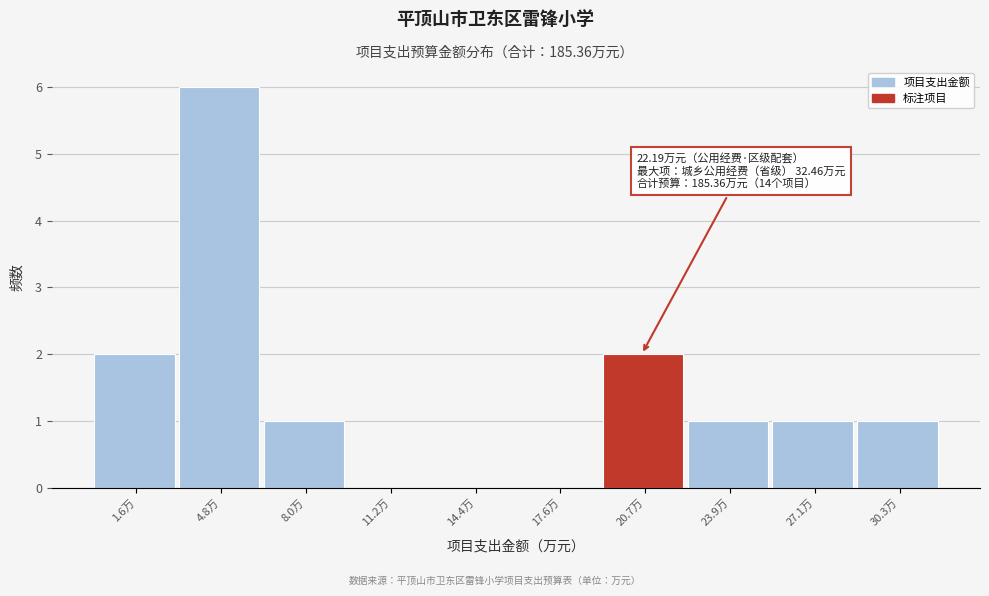

Reading left to right, what are all the values shown in this chart?

1.6万=2	4.8万=6	8.0万=1	11.2万=0	14.4万=0	17.6万=0	20.7万=2	23.9万=1	27.1万=1	30.3万=1